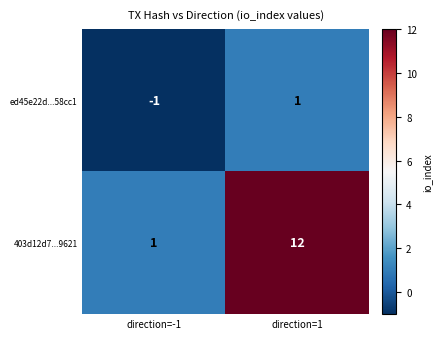

How many values in the 403d12d7...9621 series are below 12?

1